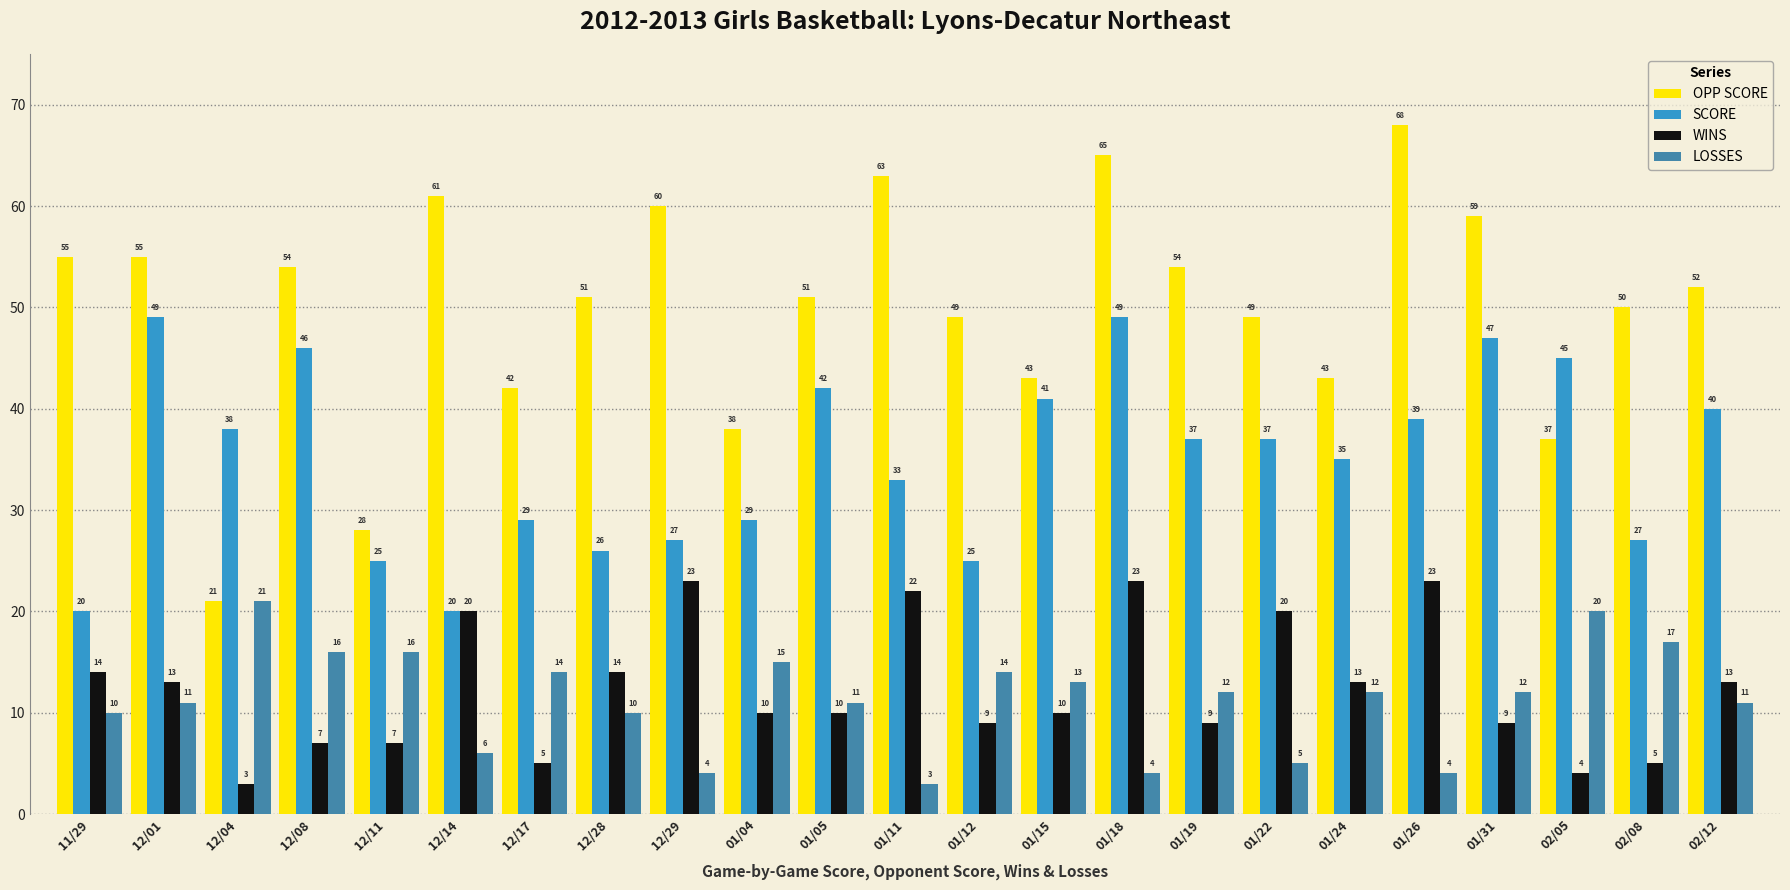

What is the sum of the SCORE values at 12/01 and 01/18?

98